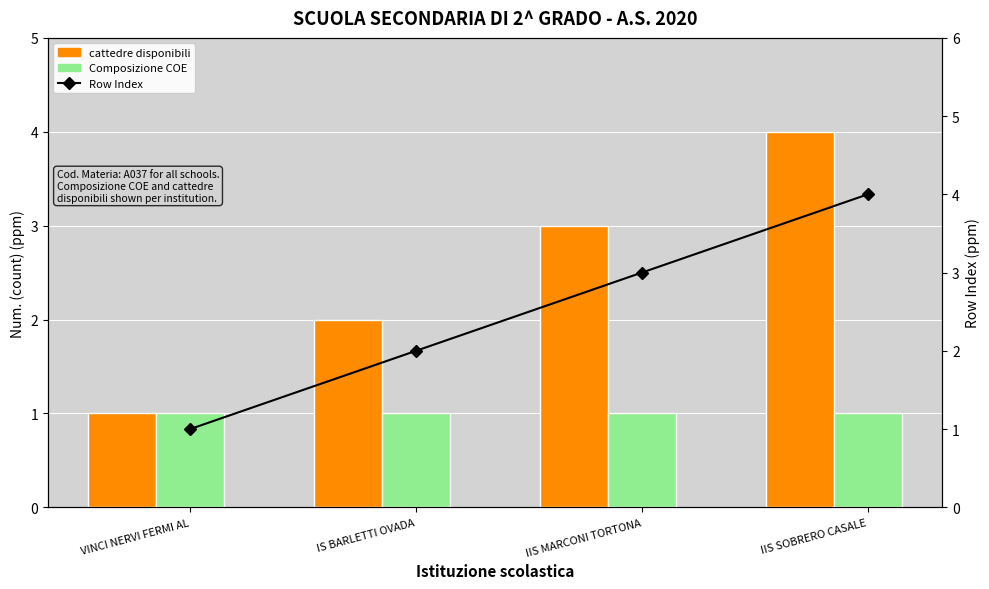

Reading left to right, list all the values displayed in this chart.

cattedre disponibili: 1	2	3	4
Composizione COE: 1	1	1	1
Row Index: 1	2	3	4